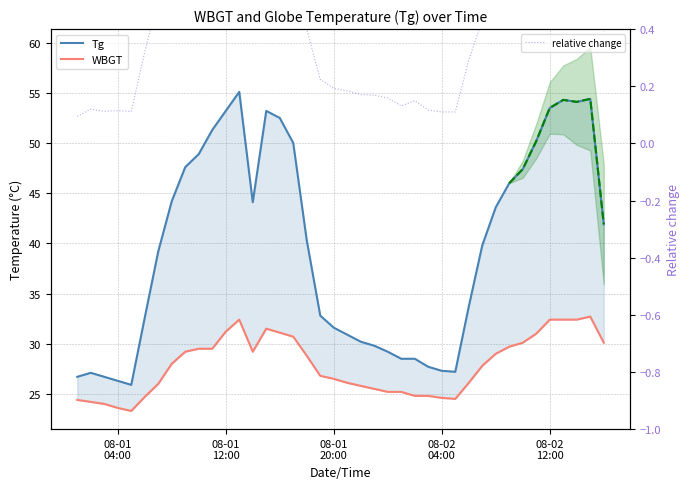

True or false: WBGT has a value of 37.0 at 08-01 20:00.

False